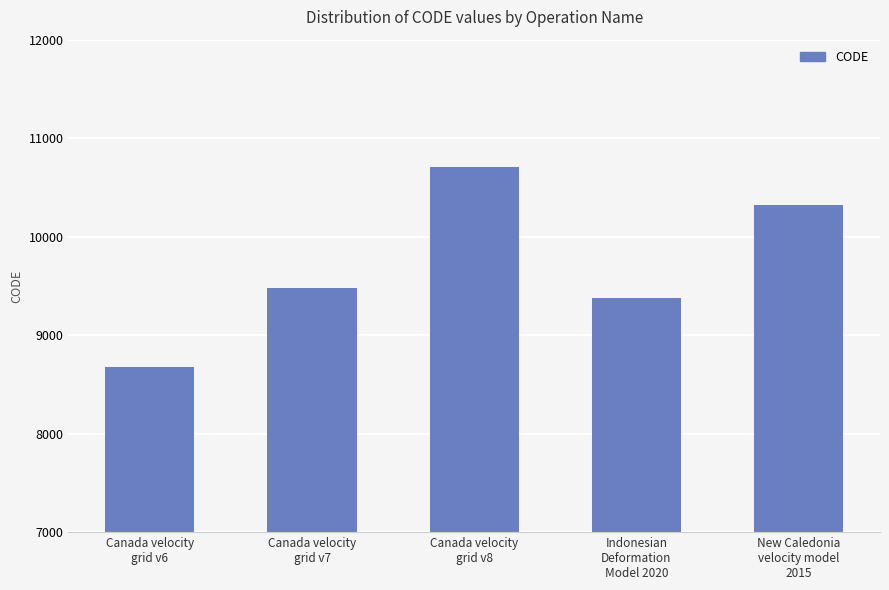

At which category does the chart reach its peak across all series?

Canada velocity
grid v8